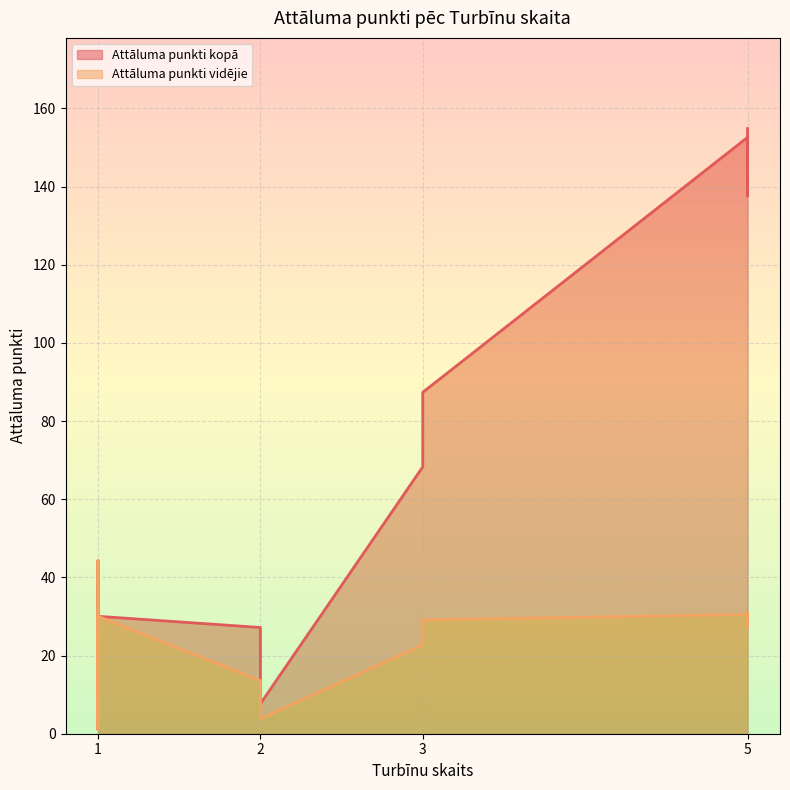

True or false: Attāluma punkti vidējie and Attāluma punkti kopā intersect in this chart.

False